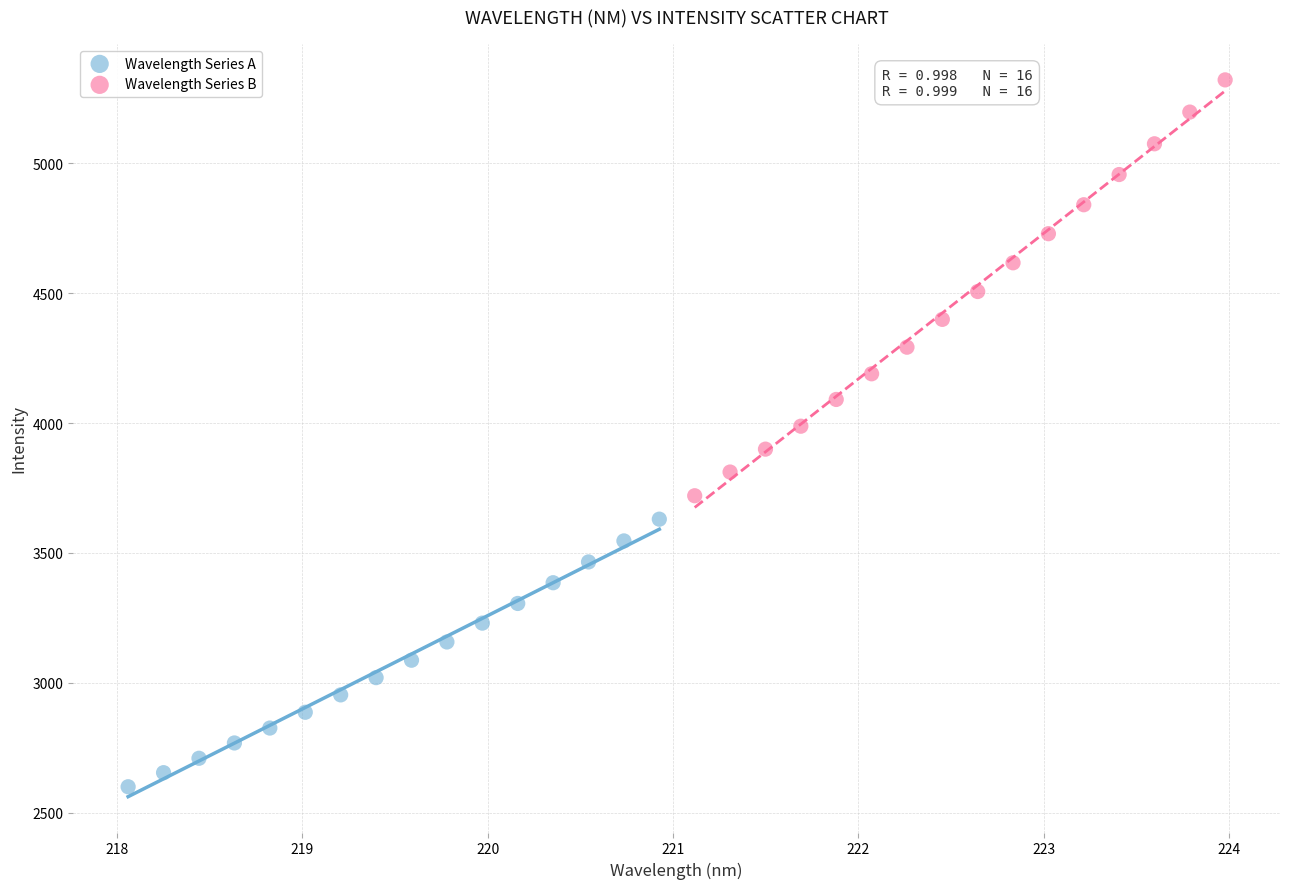

Which series has the widest spread of Y values?

Wavelength Series B